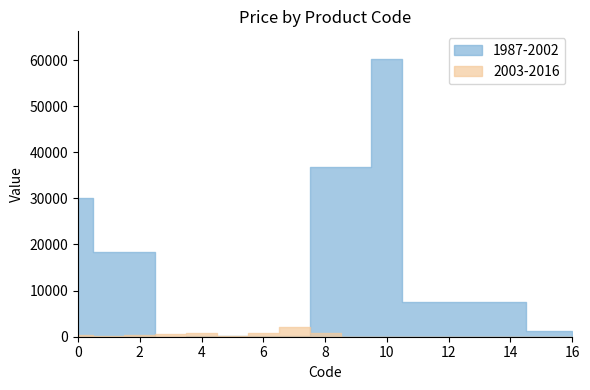

Reading left to right, what are all the values shown in this chart?

1987-2002: 30102.8	18420.9	18420.9	32.0	111.8	111.8	55.9	55.9	36841.8	36841.8	60205.6	7444.6	7444.6	7444.6	7444.6	1347.9	1347.9
2003-2016: 360.0	218.0	290.0	606.0	702.0	153.0	786.0	2093.0	714.0	44.0	41.0	17.0	16.0	4.0	10.0	32.0	35.0